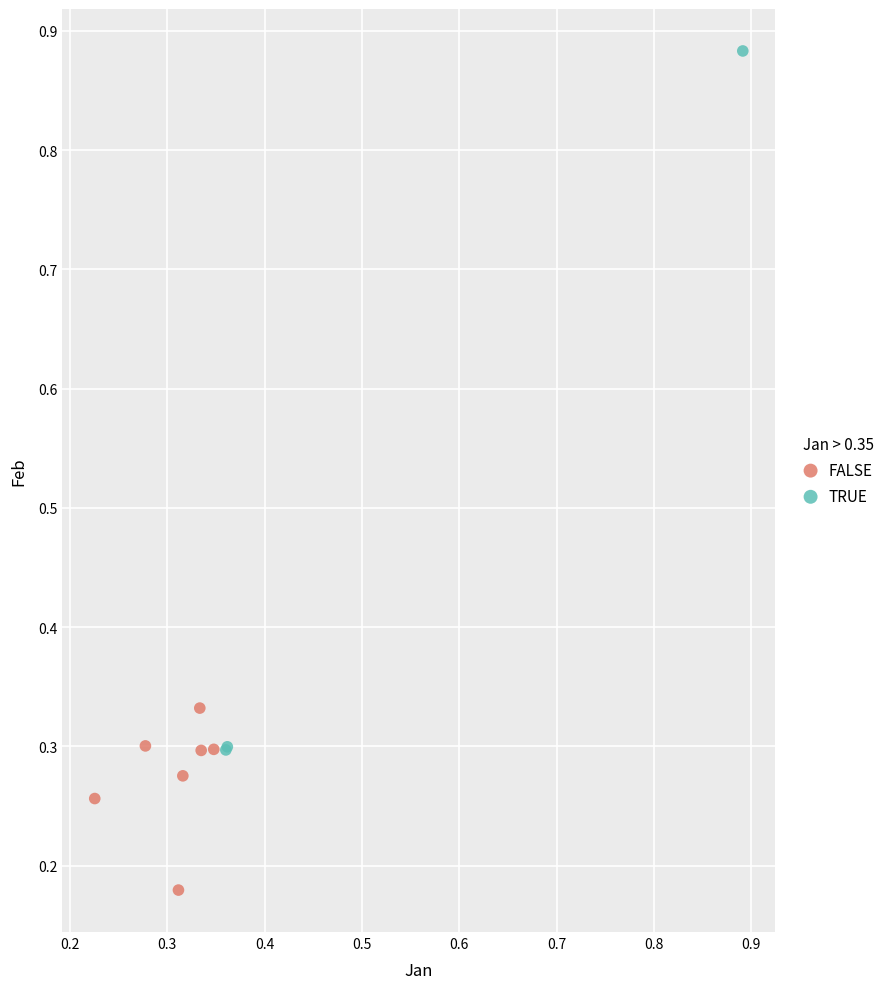

What are all the series names shown in the legend?

FALSE, TRUE